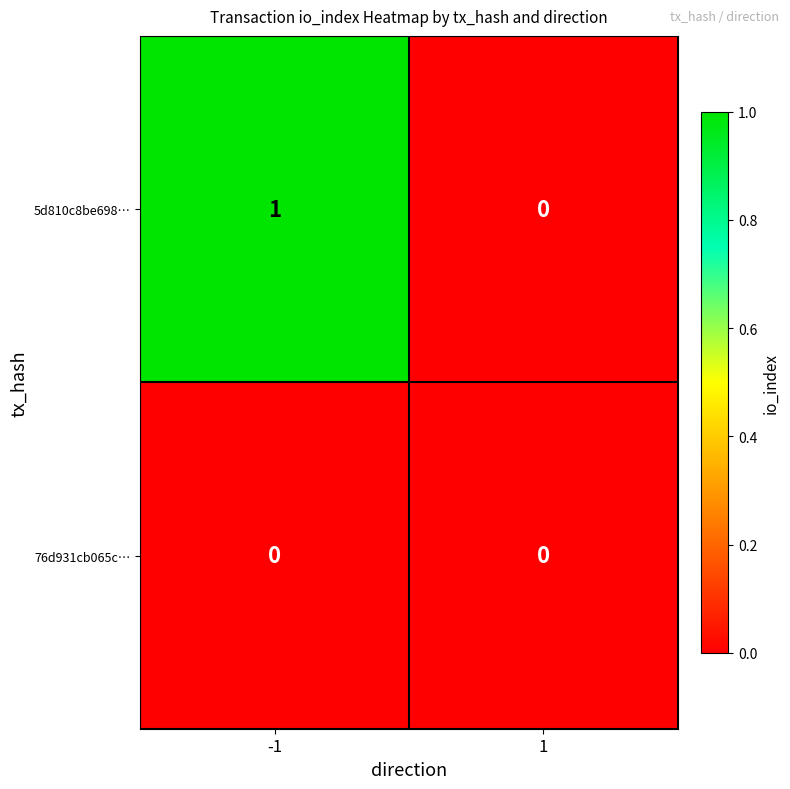

Which series changed the most between -1 and 1?

5d810c8be698…